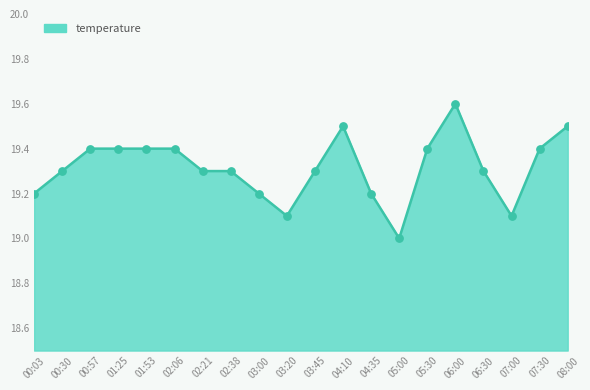

What is the change in value from 04:35 to 08:00?

+0.3